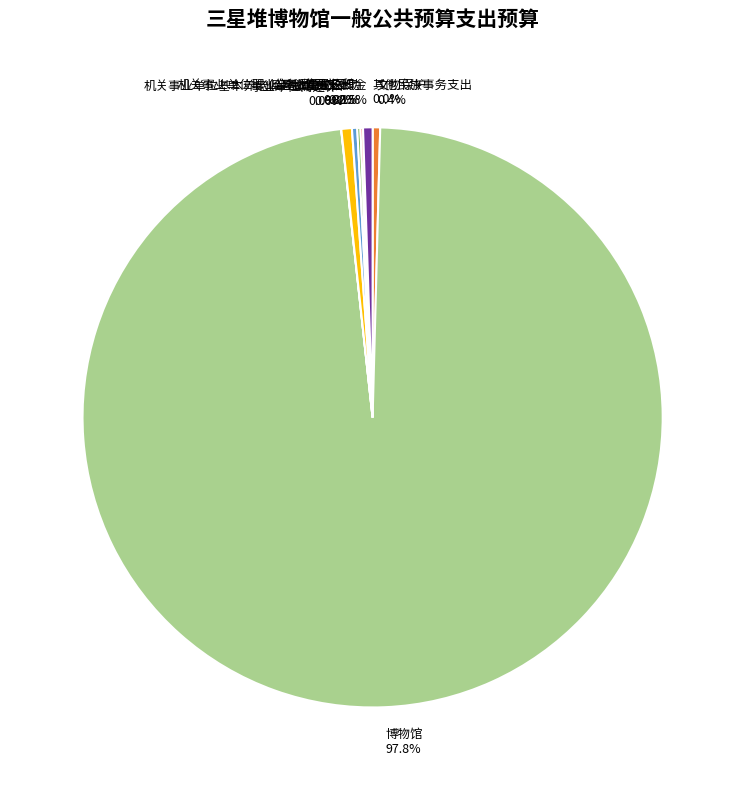

Does any single category account for the majority?

Yes